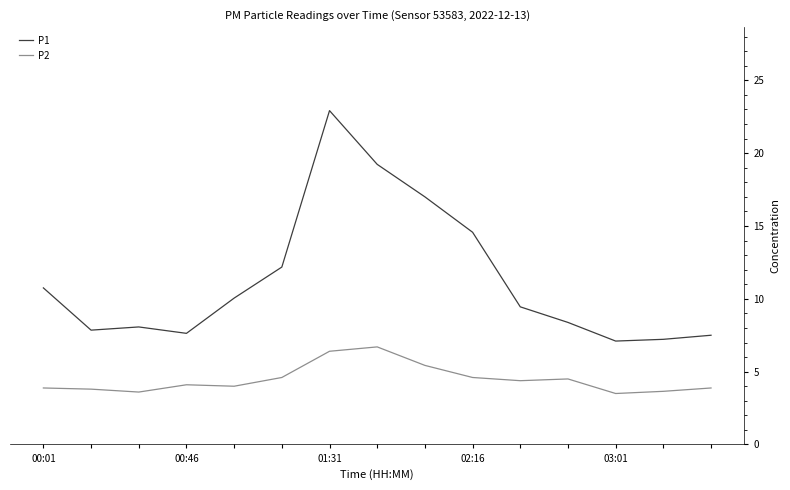

What is the smallest value displayed?

3.5